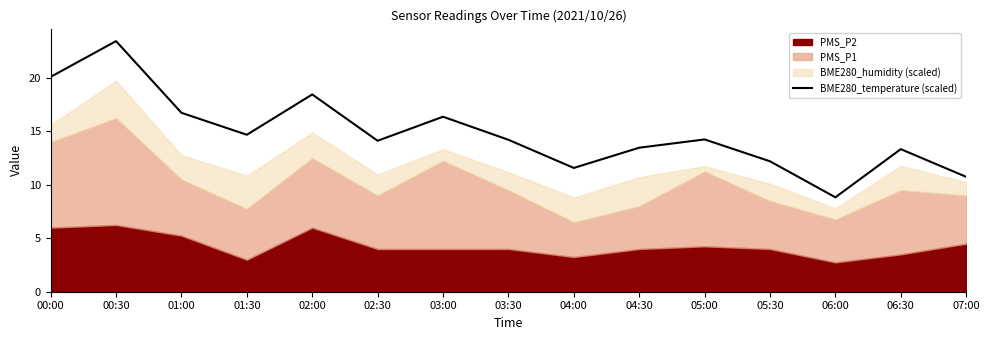

Reading left to right, extract all data points from this chart.

20.1	23.4	16.7	14.7	18.5	14.1	16.4	14.2	11.6	13.5	14.2	12.2	8.8	13.3	10.7